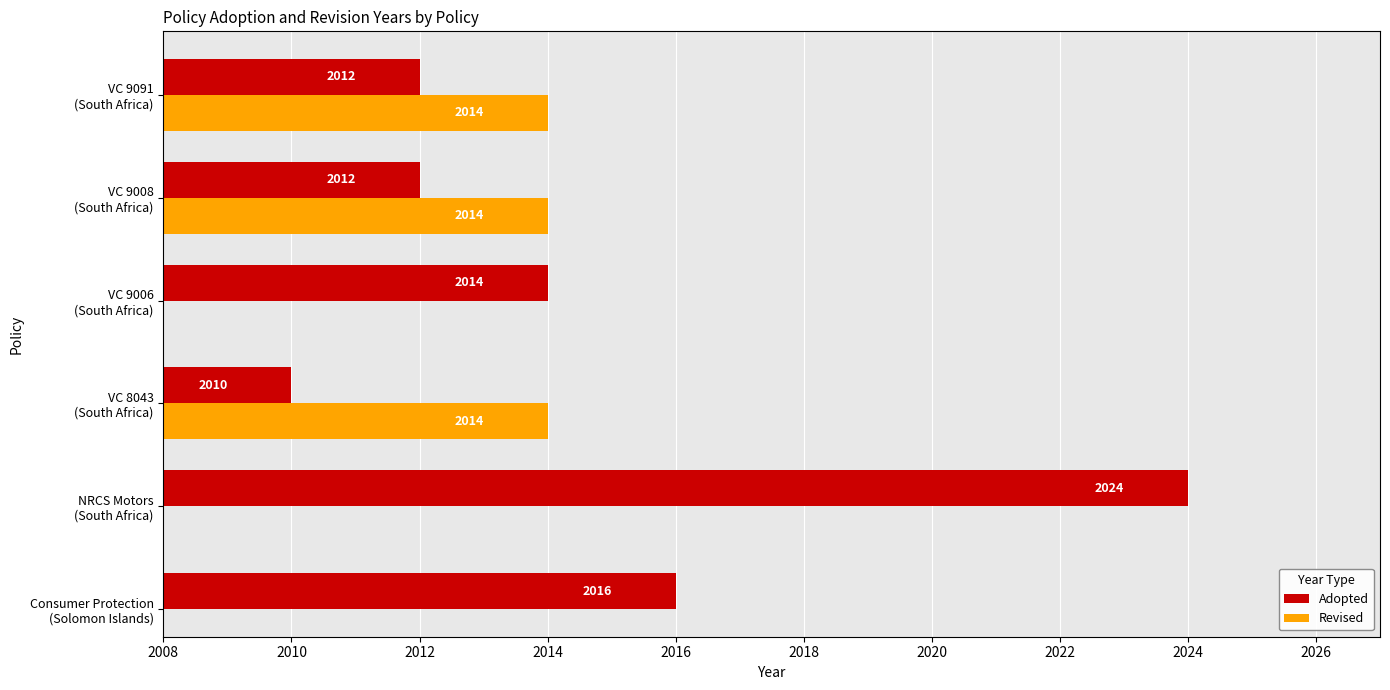

How many Adopted values are between 2012 and 2016?

4